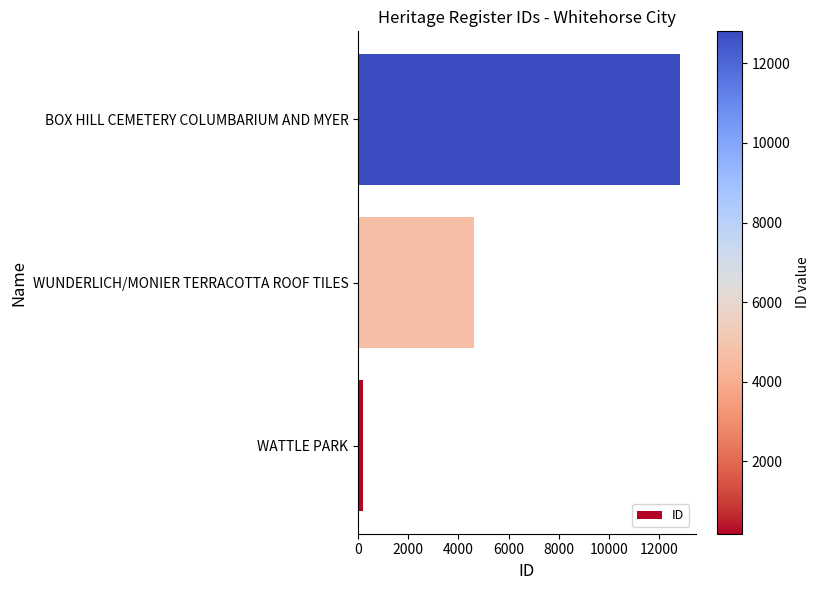

What is the difference between the maximum and second lowest values?

8177